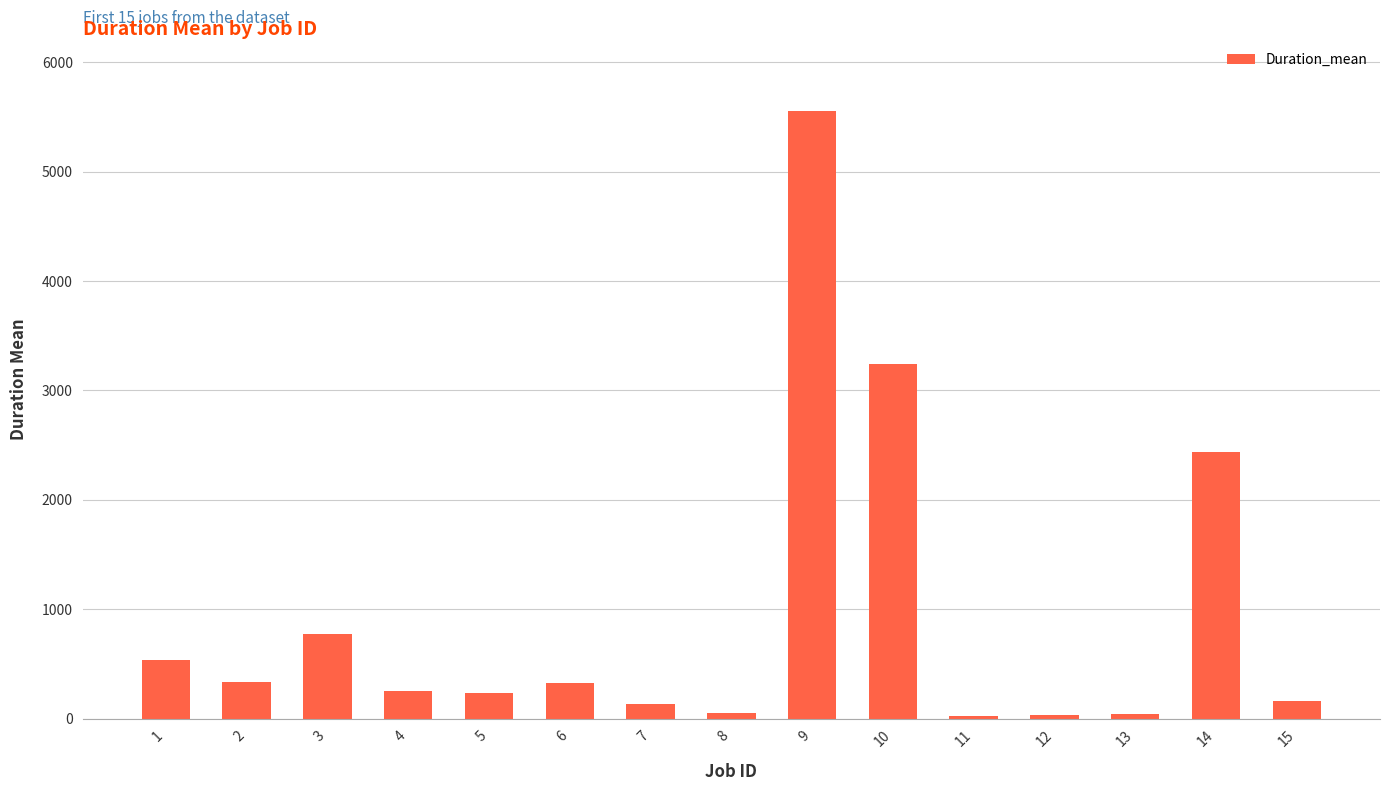

How many bars are there in total?

15